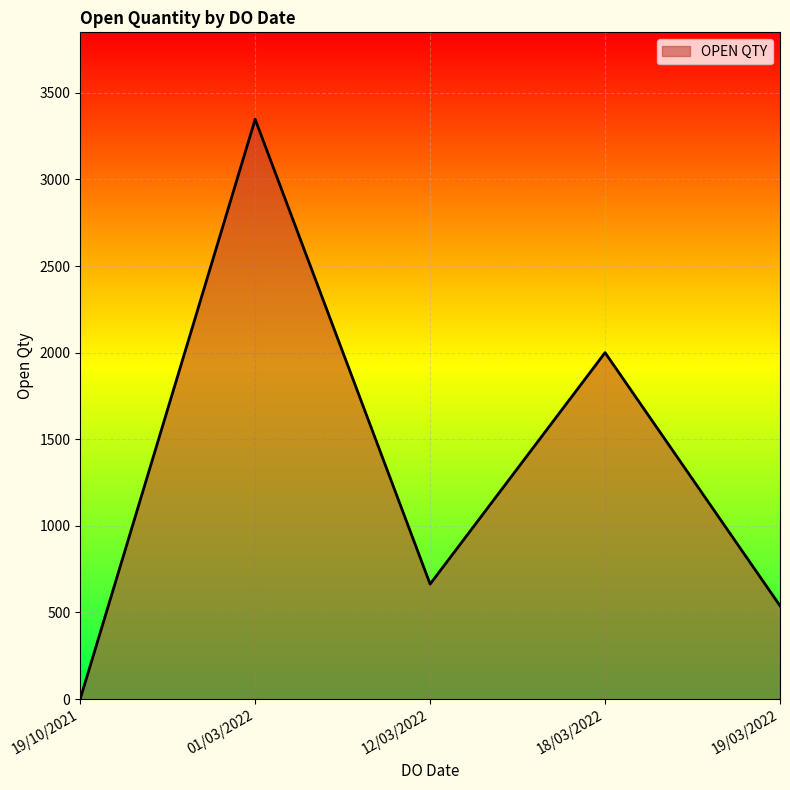

Rank the categories by value from lowest to highest.

19/10/2021, 19/03/2022, 12/03/2022, 18/03/2022, 01/03/2022